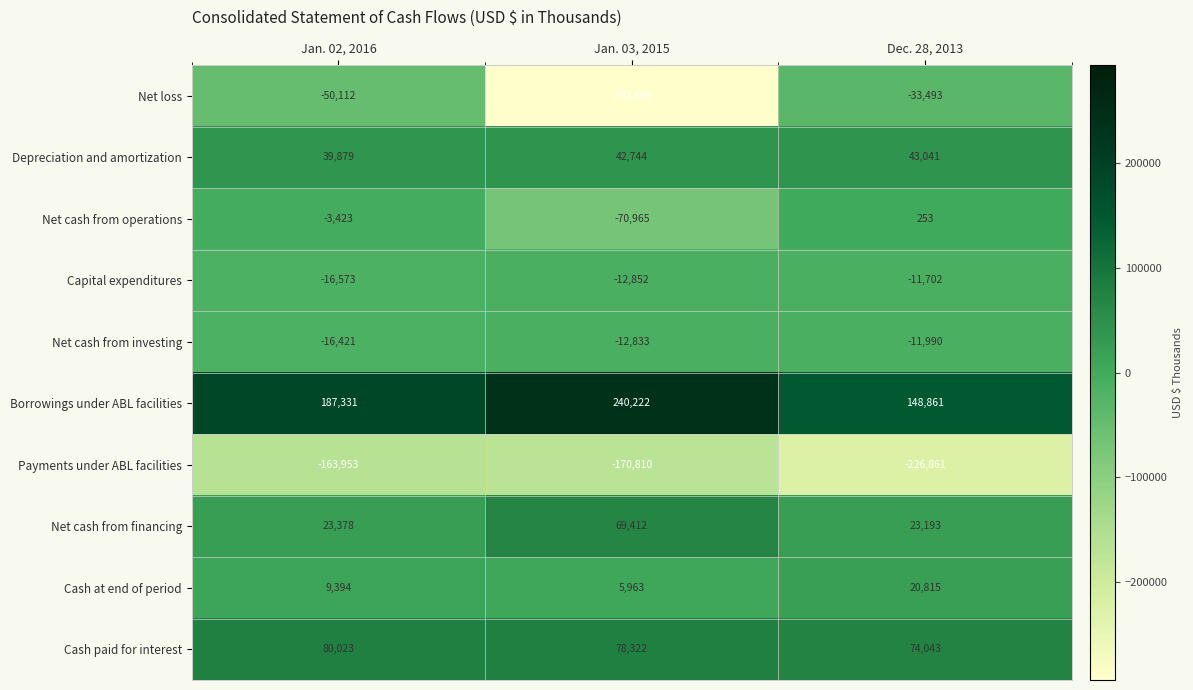

List the labels in order of Net loss value, smallest first.

Jan. 03, 2015, Jan. 02, 2016, Dec. 28, 2013